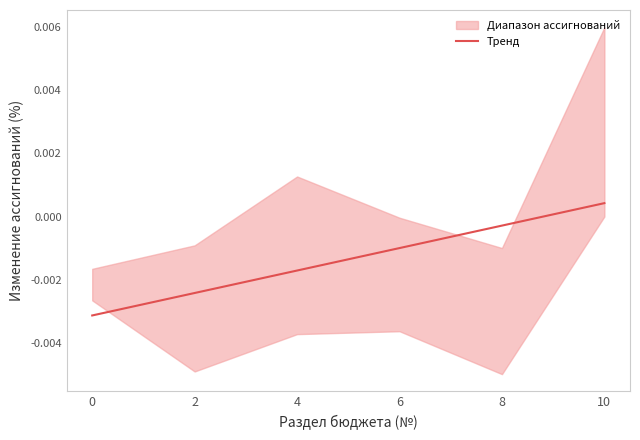

Which label corresponds to the largest value in the chart?

10